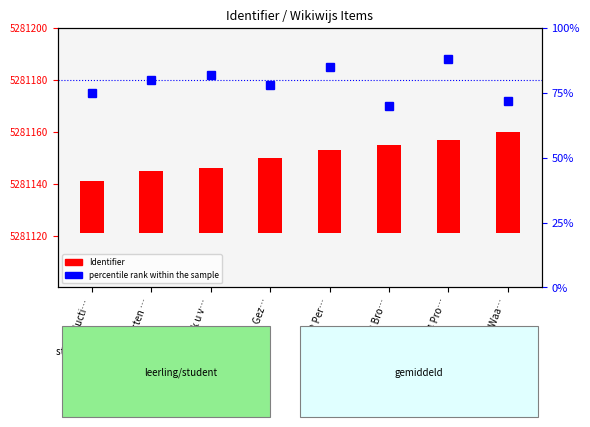

Where does the percentile rank within sample series first go above 80?

Mag ik u v…